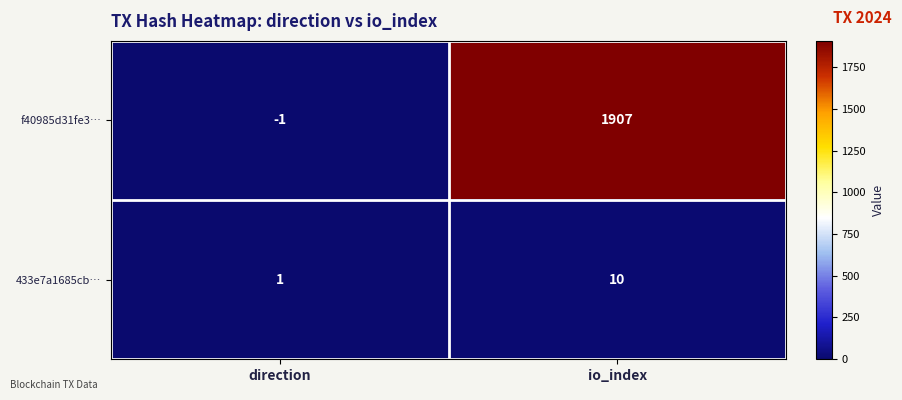

What is the sum of the 433e7a1685cb… values at io_index and direction?

11